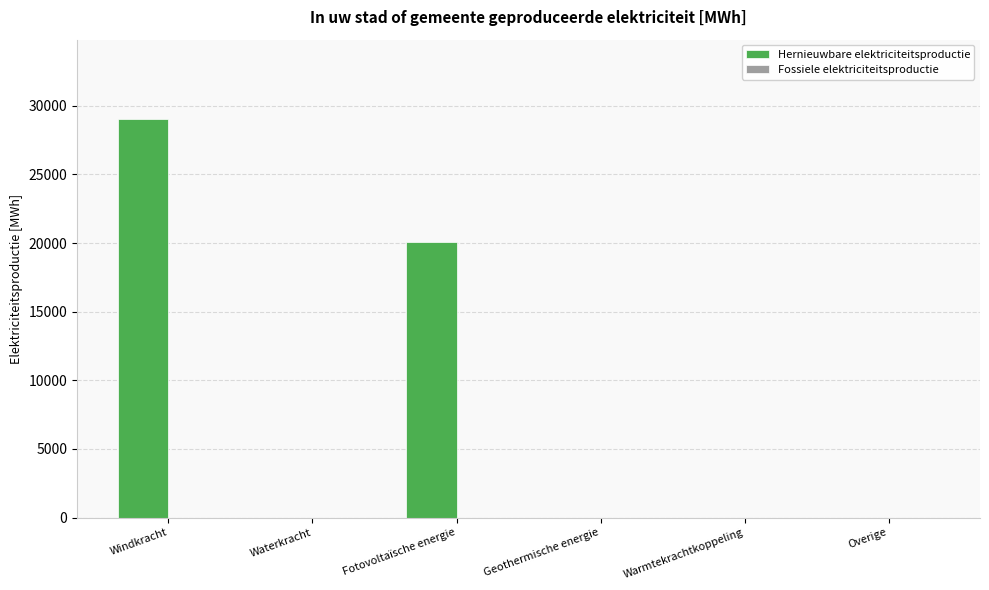

The chart shows a value of 29013.5 at Windkracht. True or false?

True